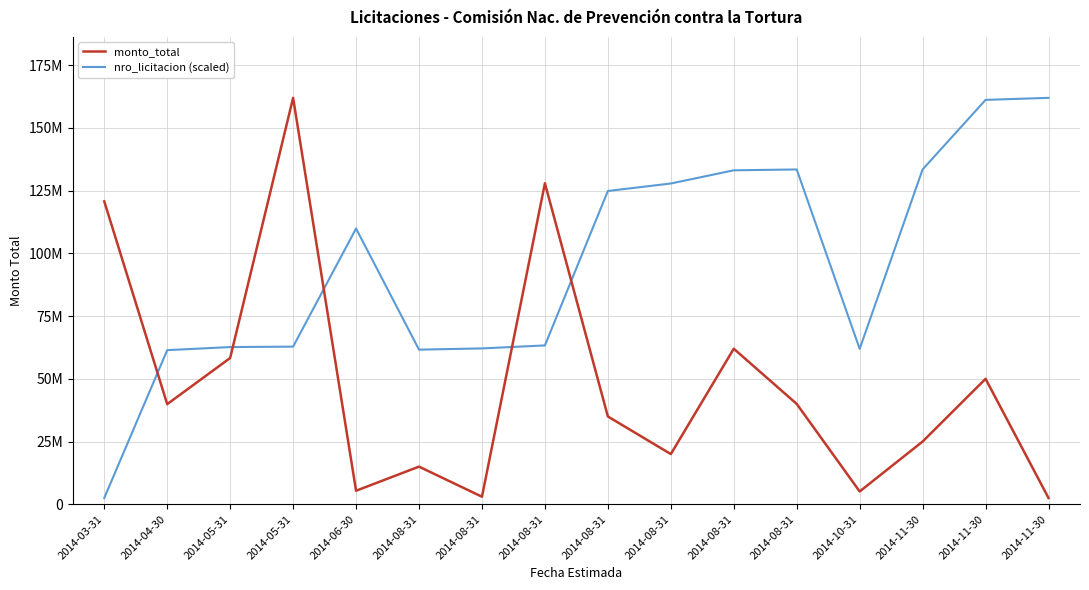

What are all the series names shown in the legend?

monto_total, nro_licitacion (scaled)